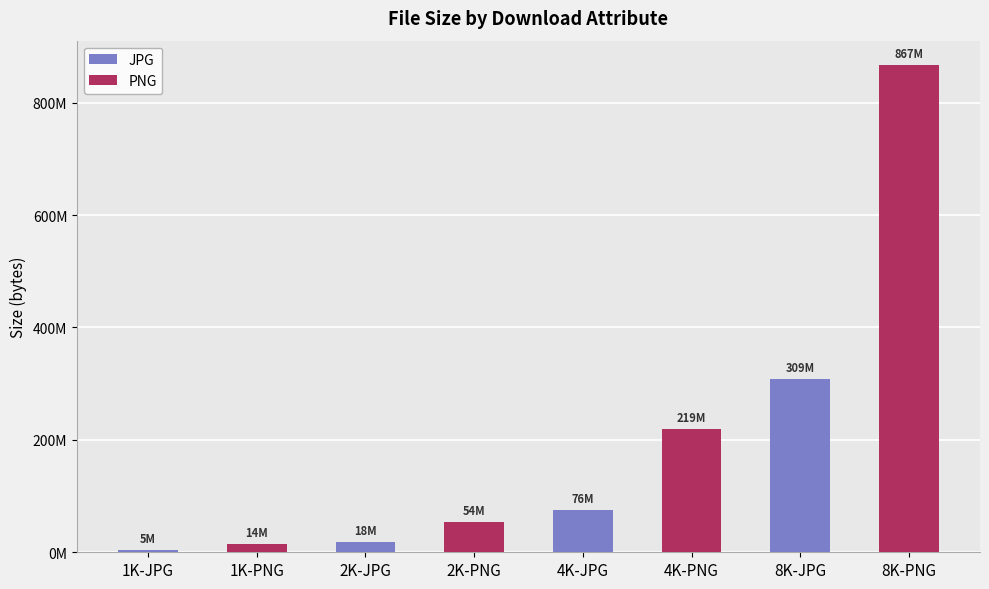

What are all the series names shown in the legend?

JPG, PNG